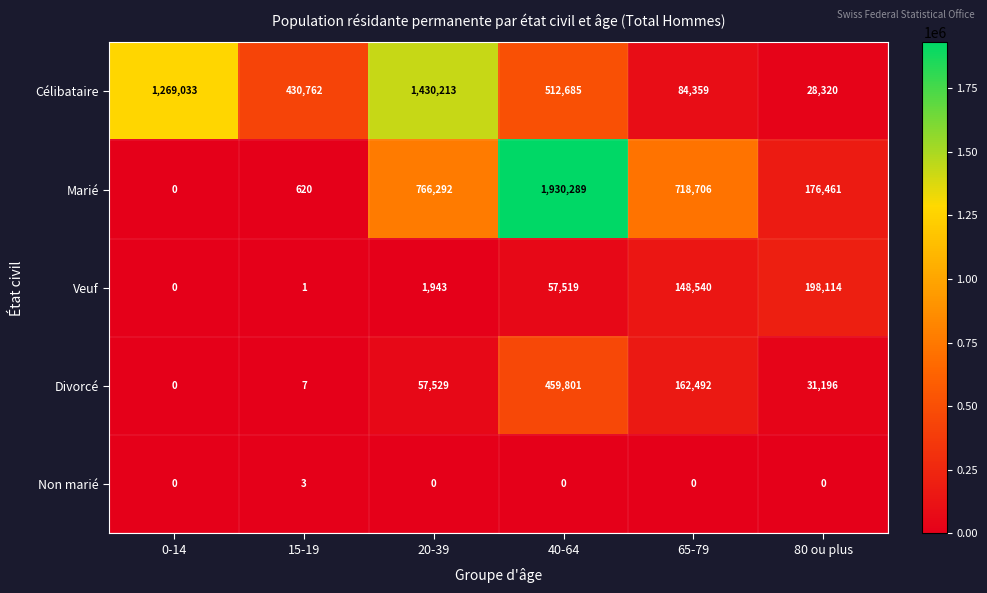

Which series has the largest range (max minus min)?

Marié